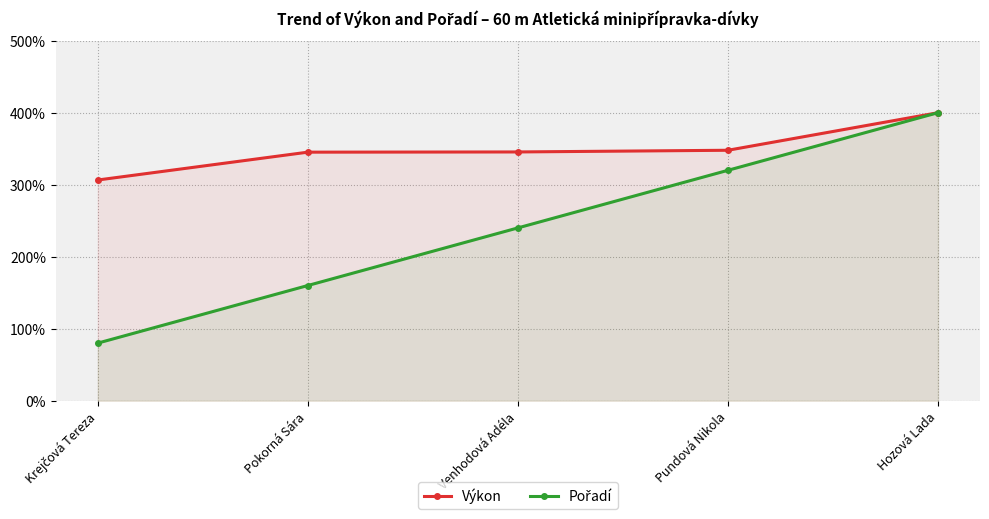

What is the minimum value shown in the chart?

80.0